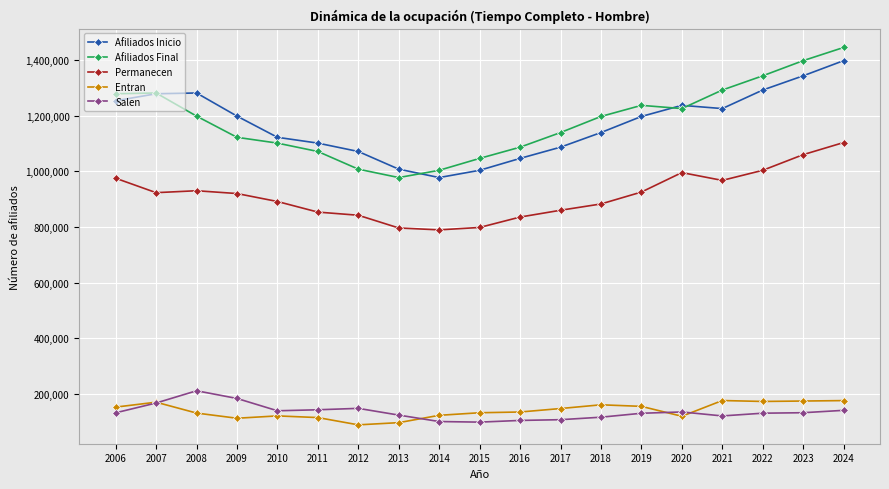

Is the value of Entran at 2010 greater than the value of Afiliados Final at 2006?

No